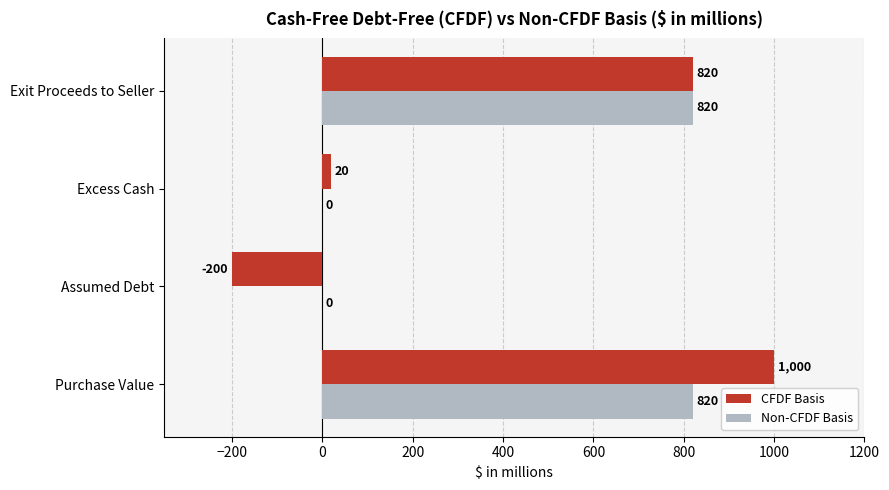

Which series has the widest spread of values?

CFDF Basis